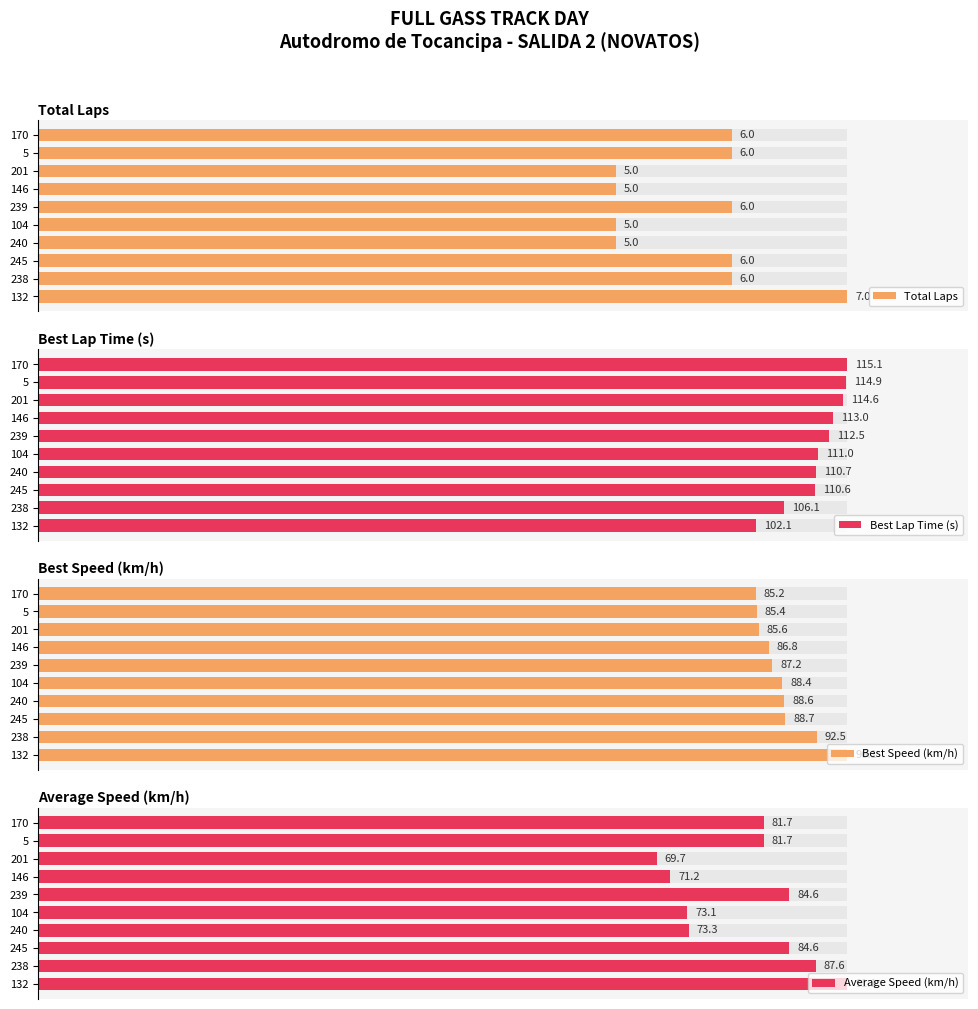

What are all the series names shown in the legend?

Total Laps, Best Lap Time (s), Best Speed (km/h), Average Speed (km/h)